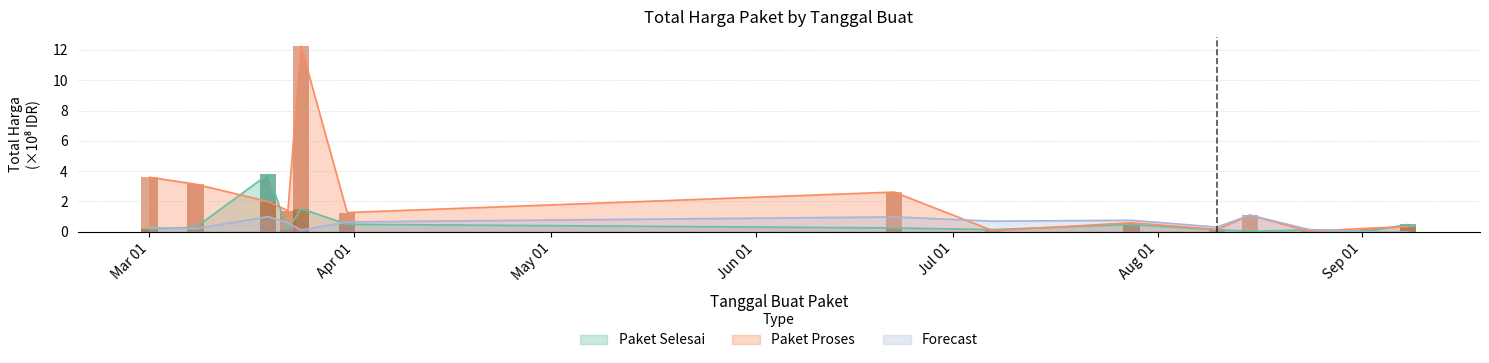

What are all the series names shown in the legend?

Paket Selesai, Paket Proses, Forecast